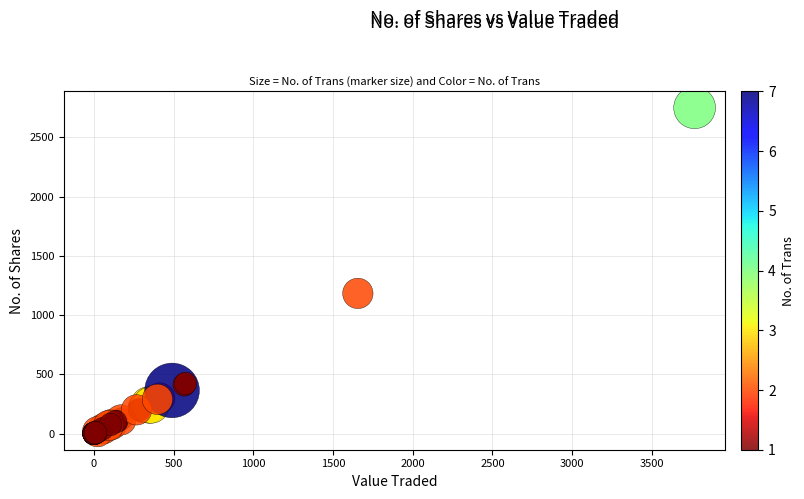

What Y value in the scatter plot is closest to 1375?

1183